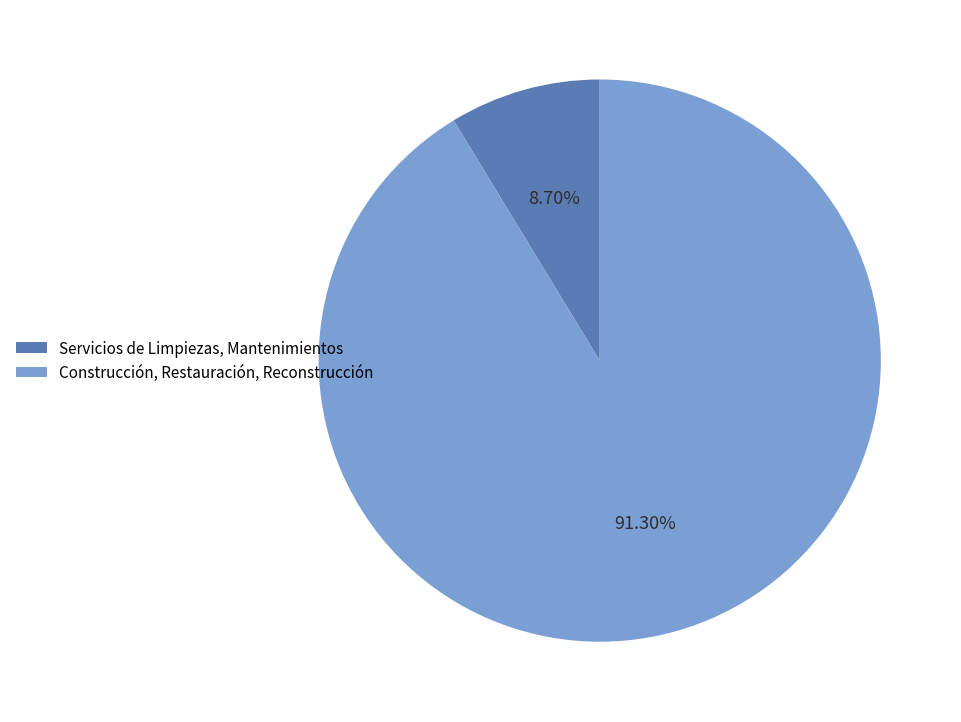

To the nearest percent, what is the average slice percentage?

50%